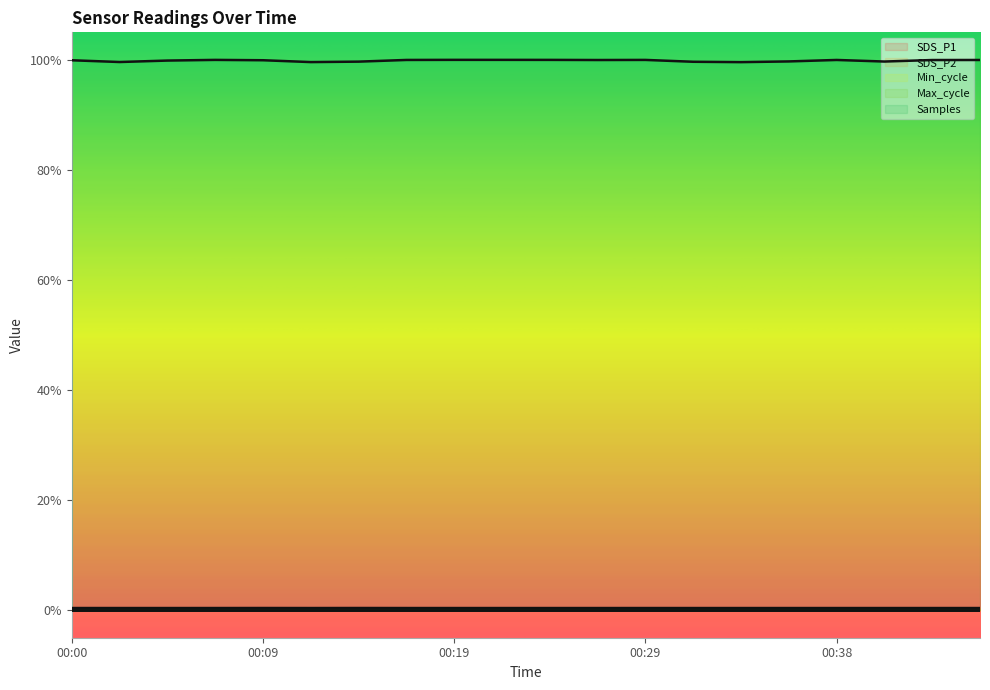

What is the greatest value displayed?

1.0